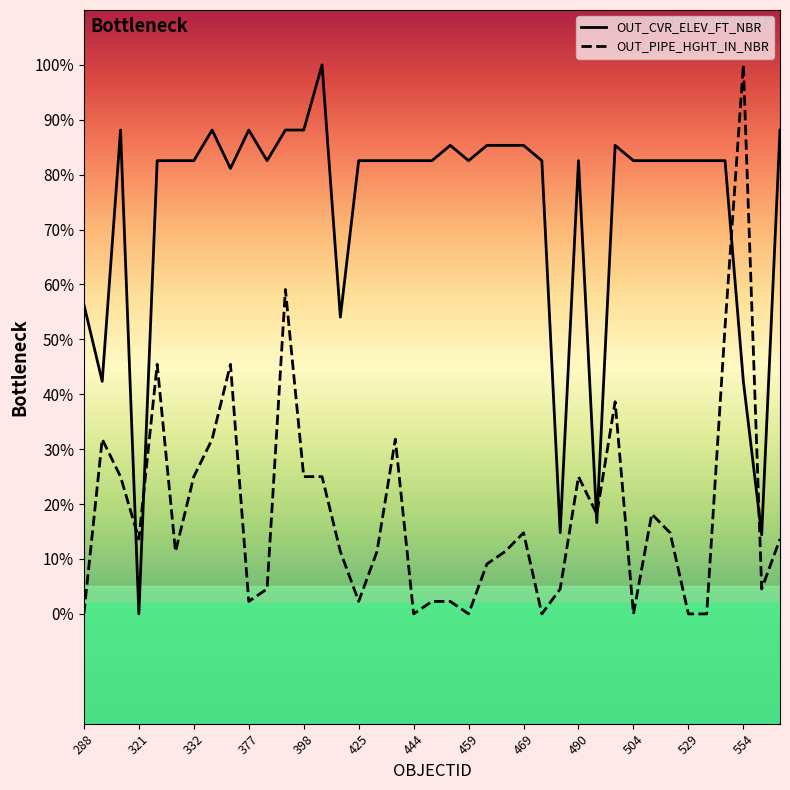

What is the value of the OUT_PIPE_HGHT_IN_NBR point at the 37th from the left?

100.0